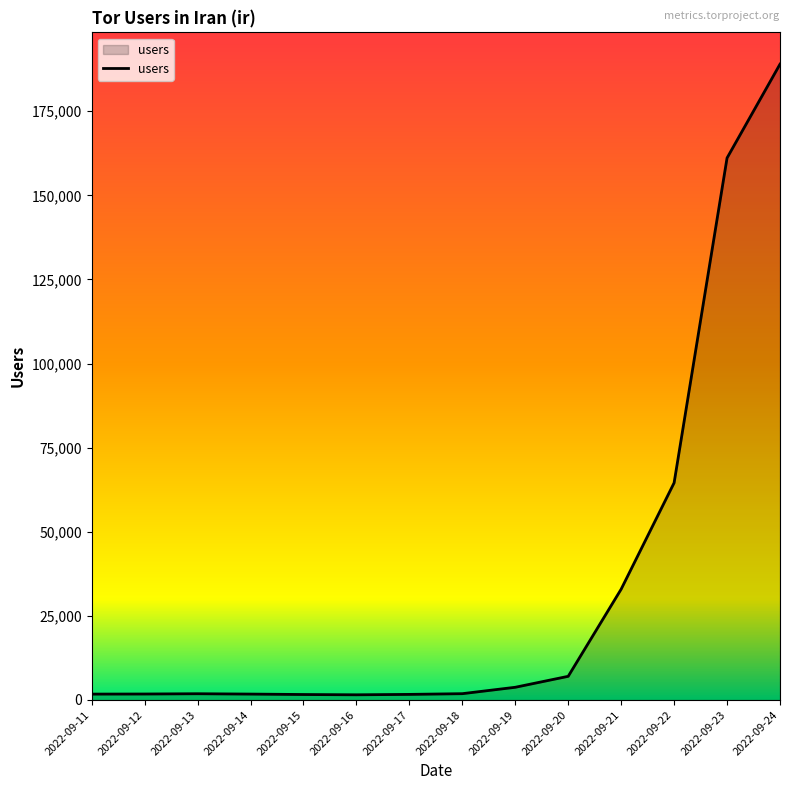

What is the sum of all values?

472299